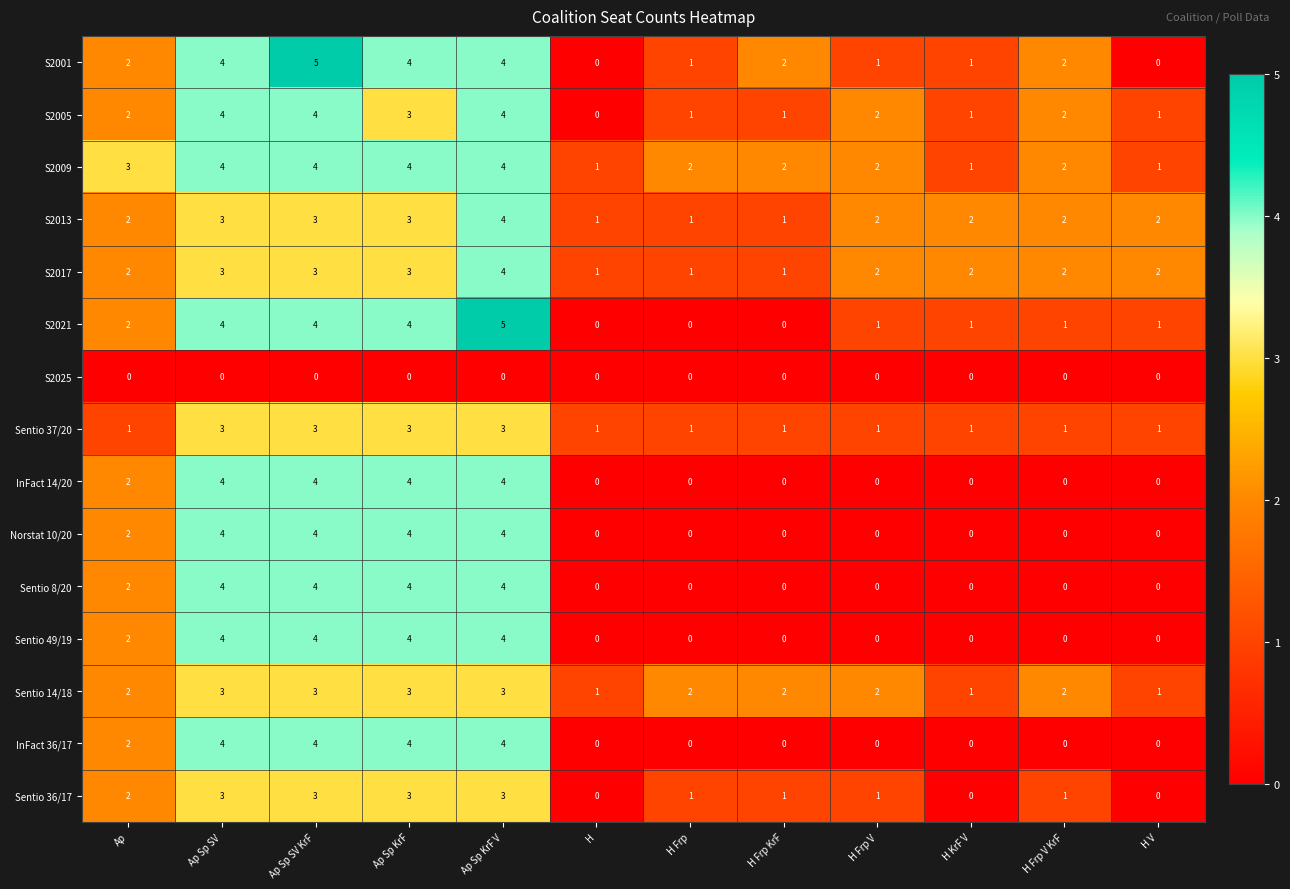

Count the Sentio 36/17 values in the range 1 to 3.

9